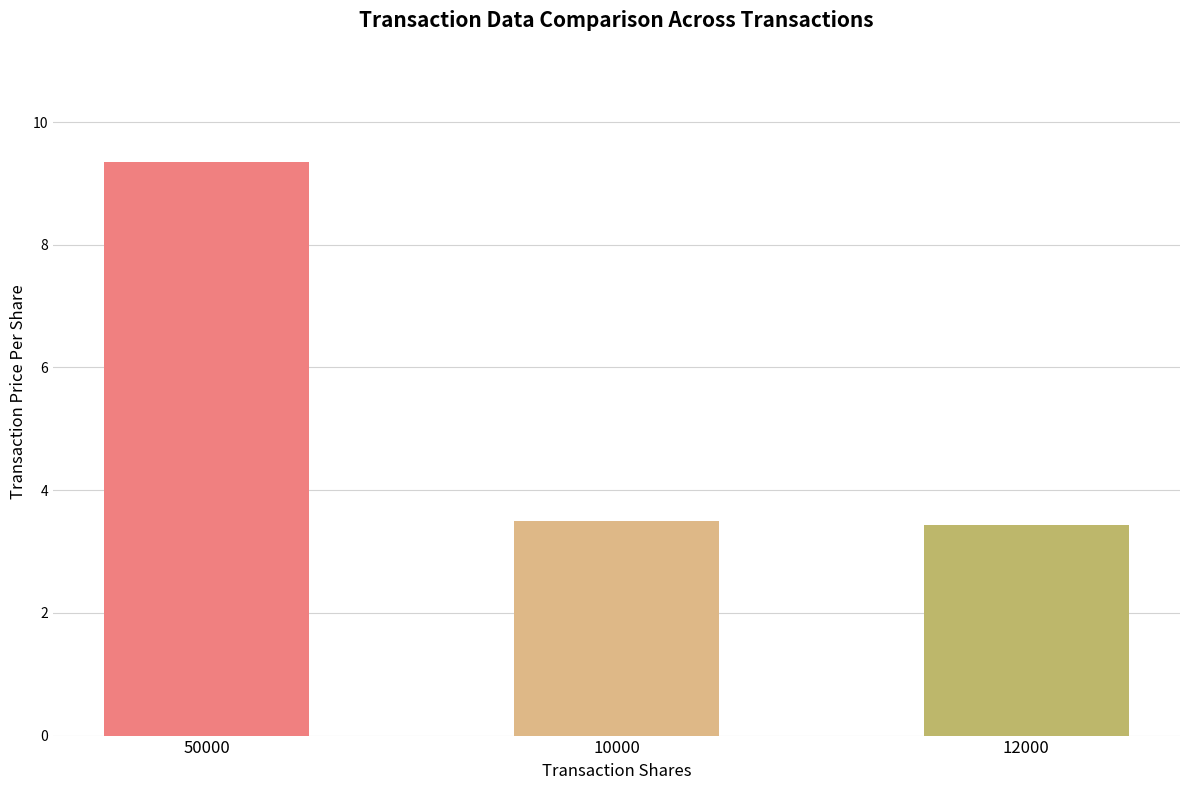

What value does the data have at 10000?

3.5